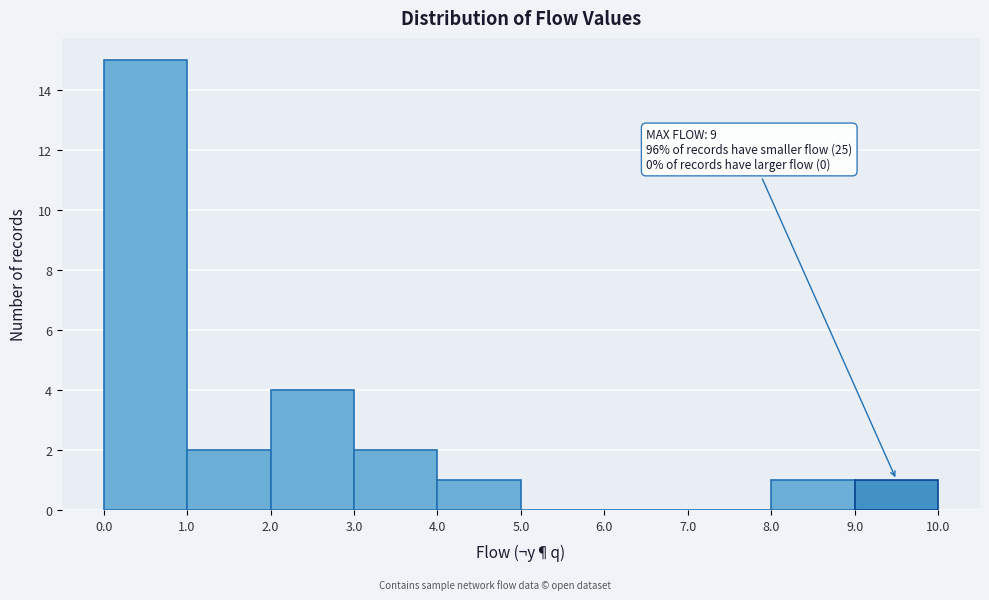

Which range on the x-axis has the tallest bar?

0.0 to 1.0